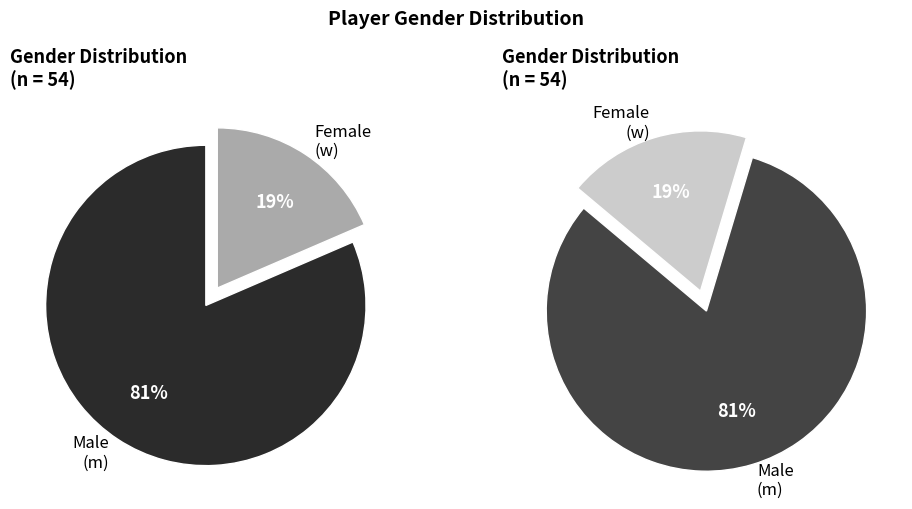

Is it true that w is 8% of the pie?

False